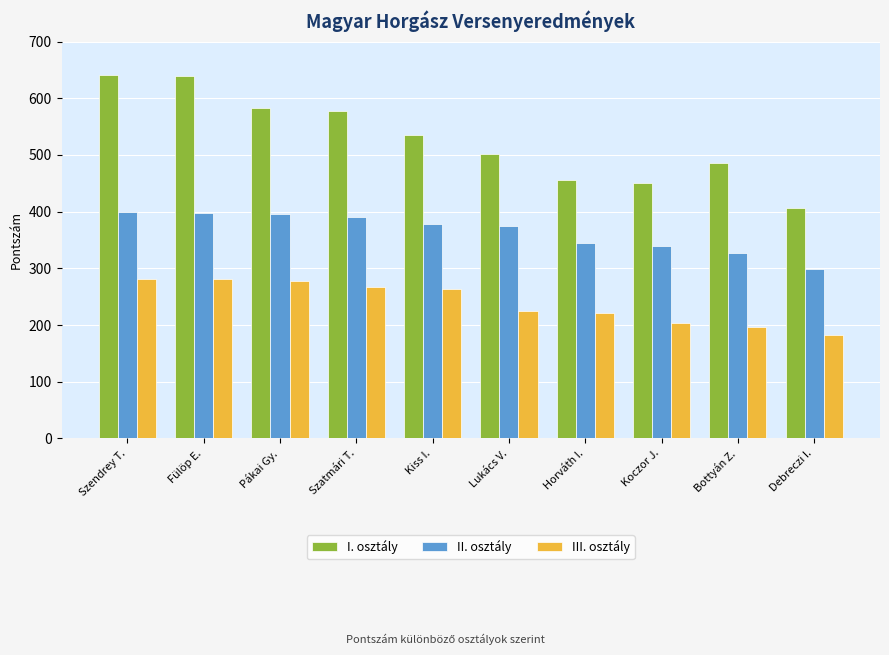

At how many categories does at least one series exceed 362?

10